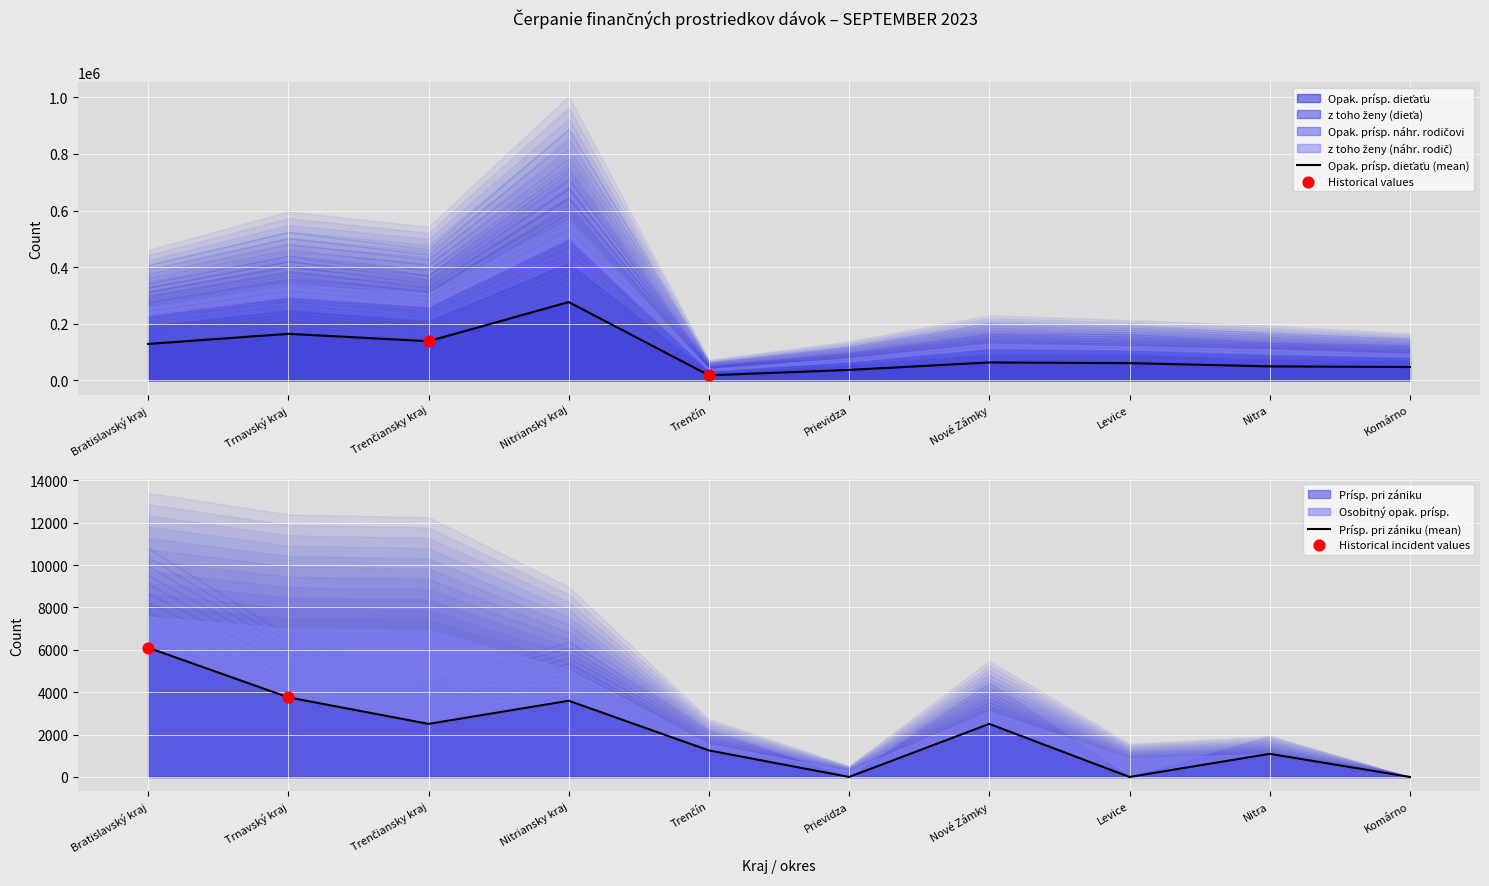

At how many categories does at least one series exceed 38853?

8